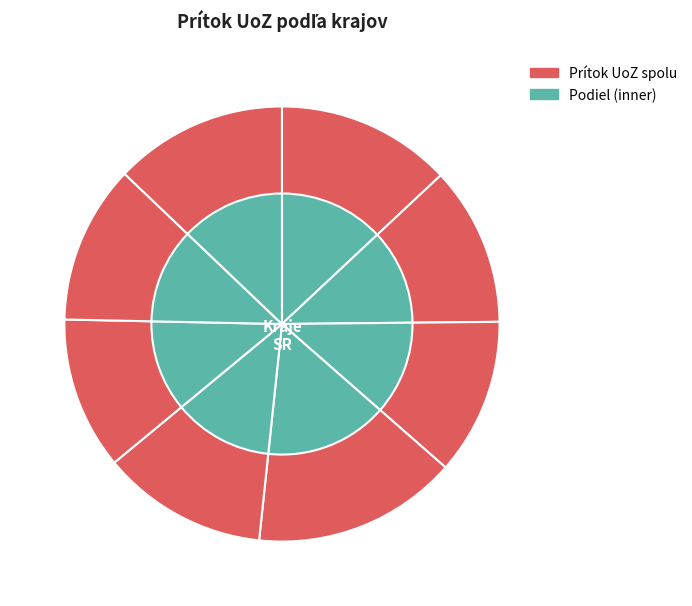

To the nearest percent, what is the combined percentage of Nitriansky kraj and Košický kraj?

28%